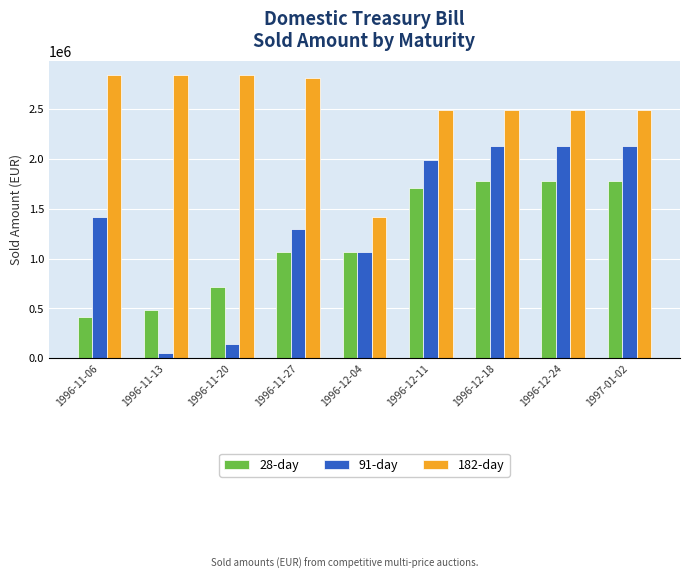

What is the difference between the highest and lowest values at 1996-12-24?

711435.9